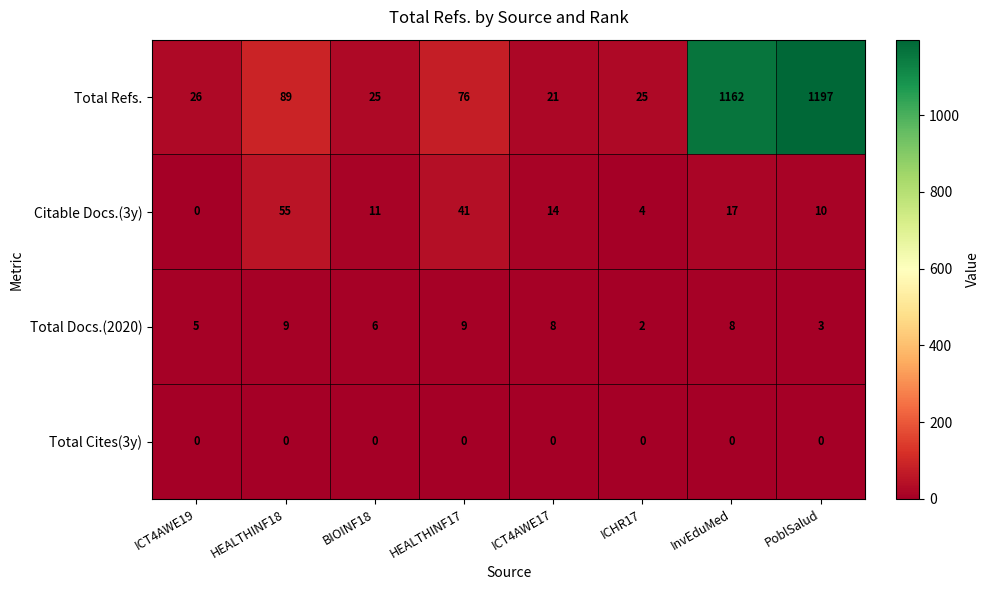

Which series has the widest spread of values?

Total Refs.